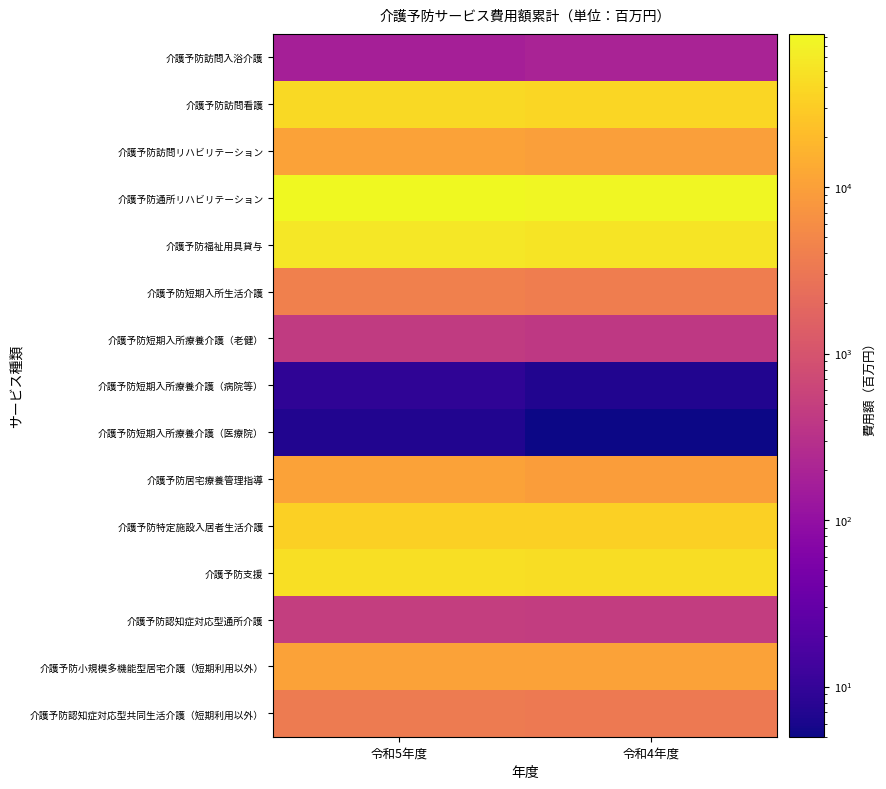

How many categories are shown in the chart?

2